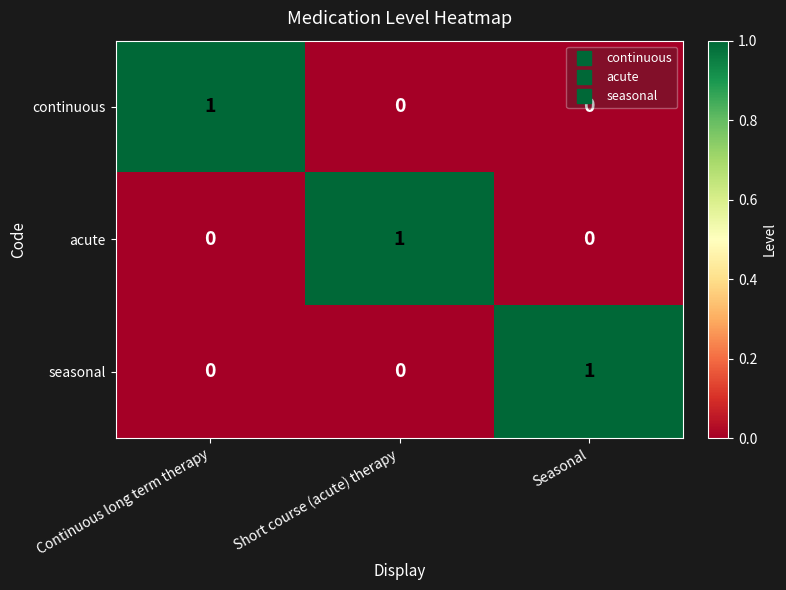

How many values in the acute series exceed 0?

1